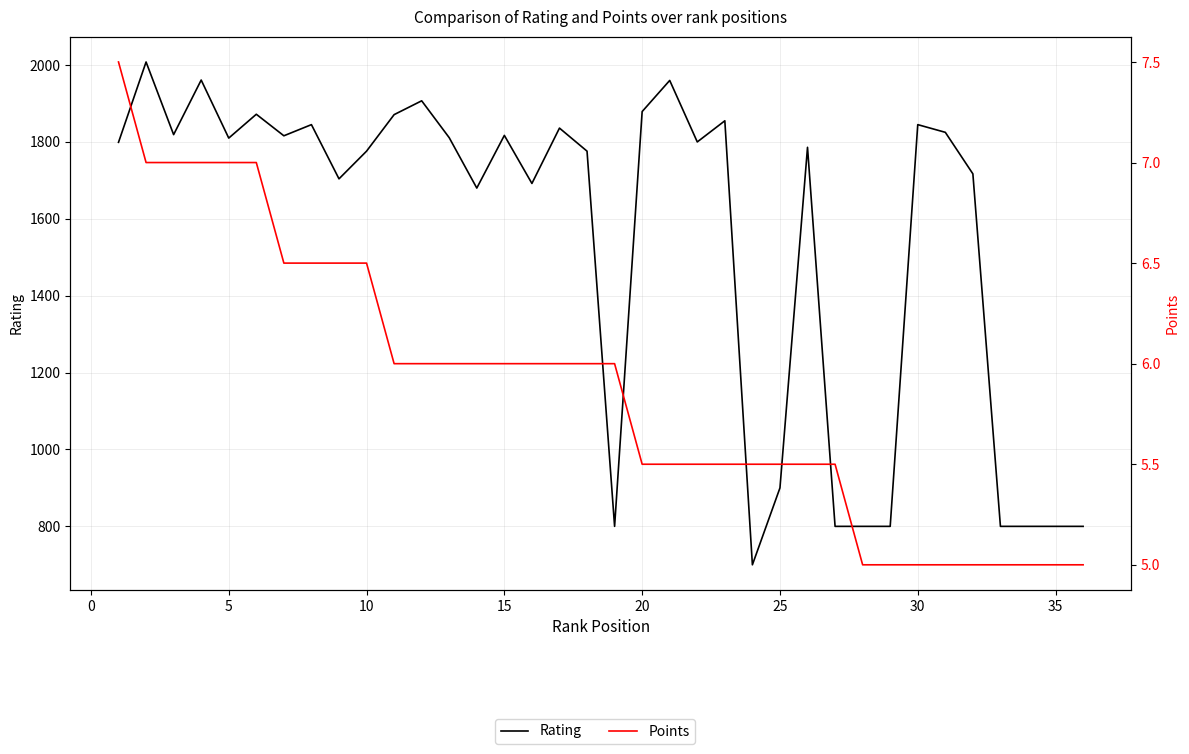

True or false: Points has more than 1 interior local peaks.

False